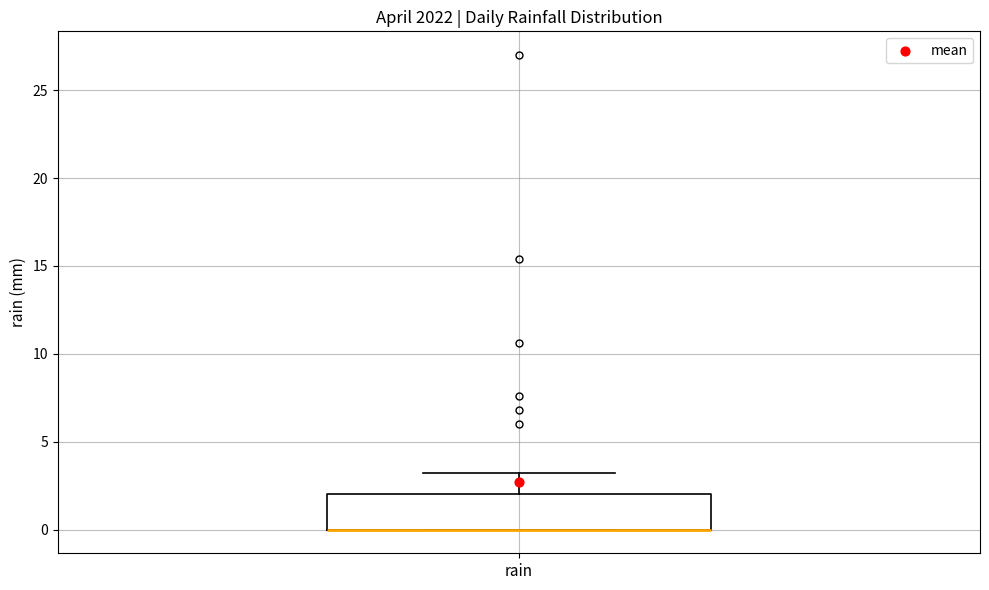

Where is the lower edge of the box for rain on the y-axis? The values are not printed on the chart, so give them approximately, as read against the axis.

0